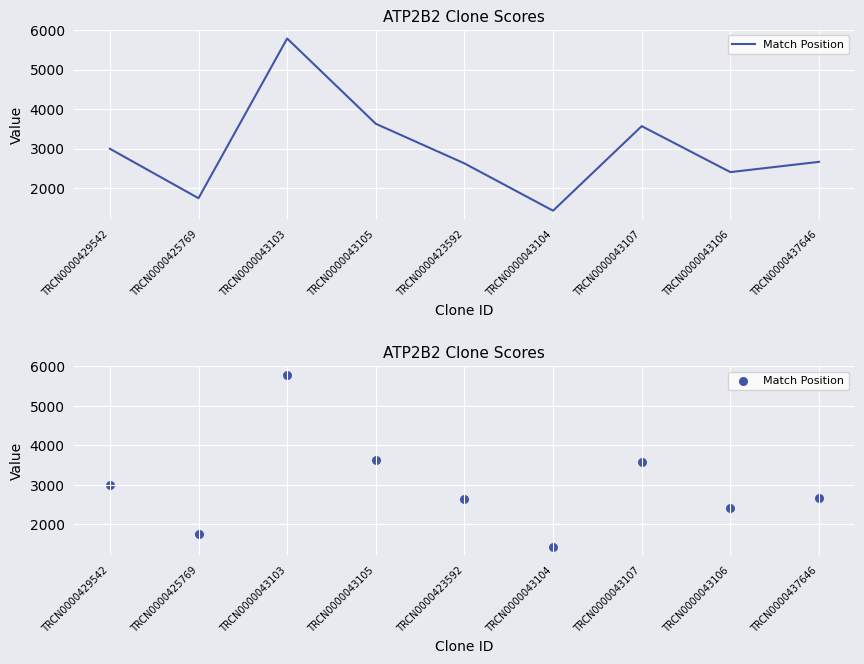

Between TRCN0000043104 and TRCN0000425769, which is larger?

TRCN0000425769